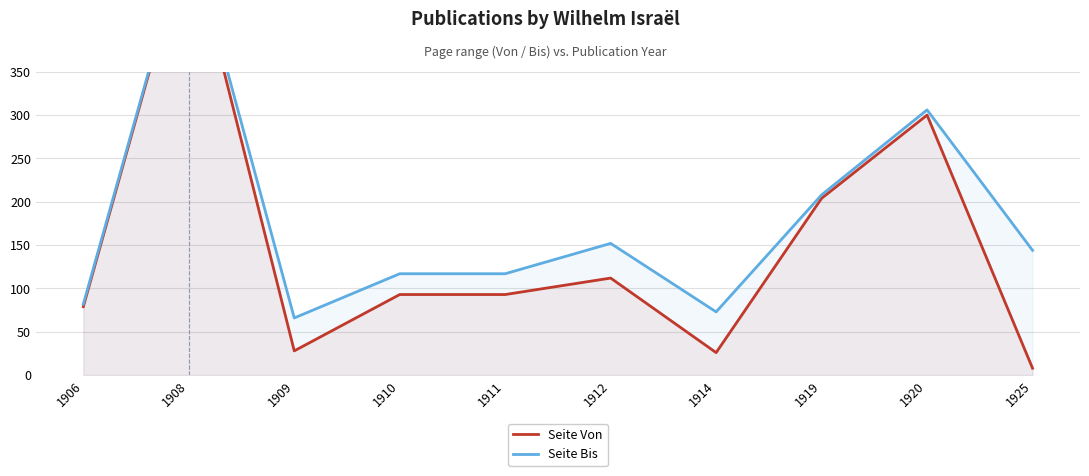

True or false: Seite Bis and Seite Von intersect in this chart.

False